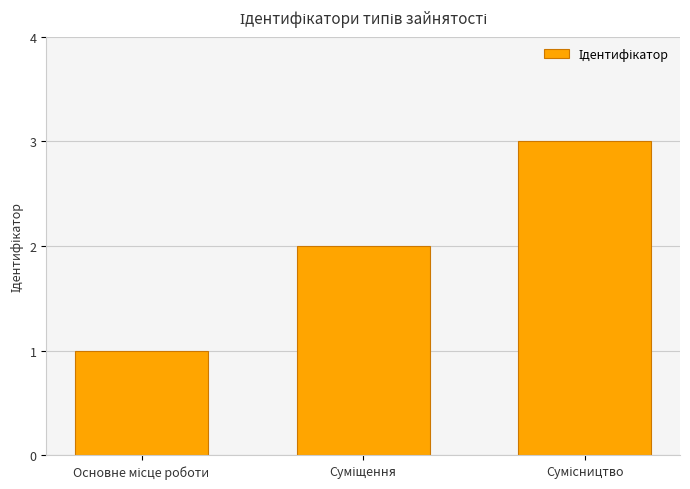

How many data points are less than 2?

1